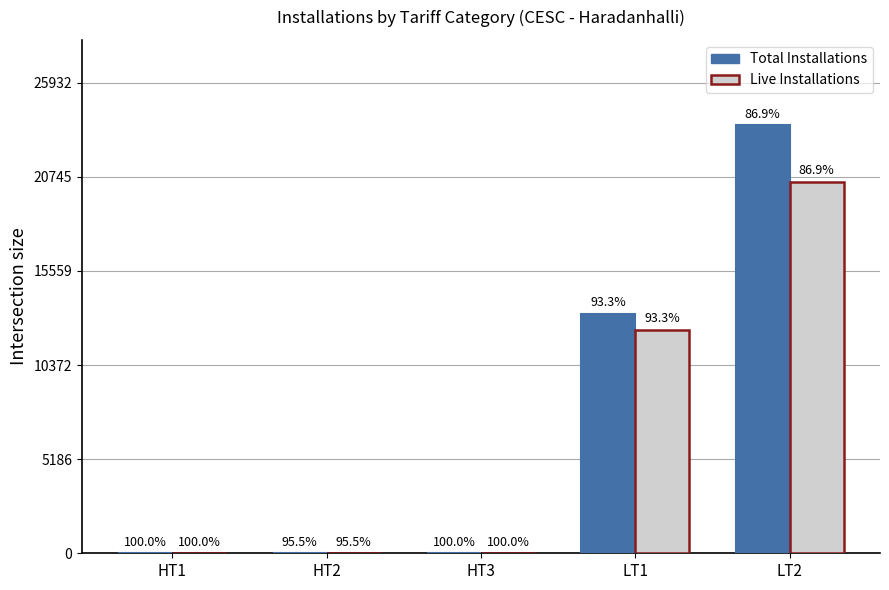

What is the label of the 1st bar from the left?

HT1